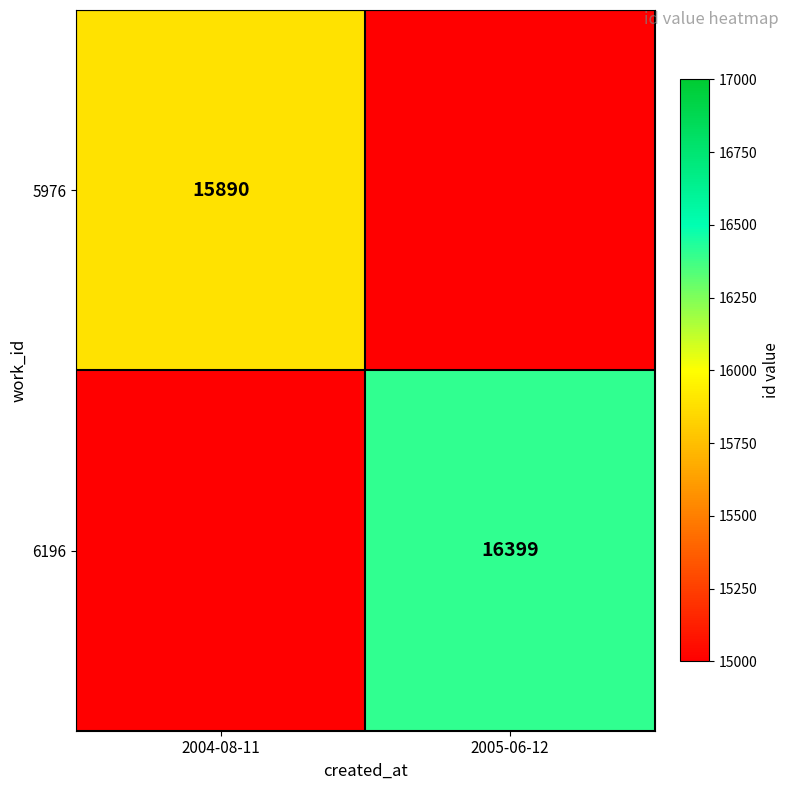

Is it true that 6196 equals 29124 at 2005-06-12?

False